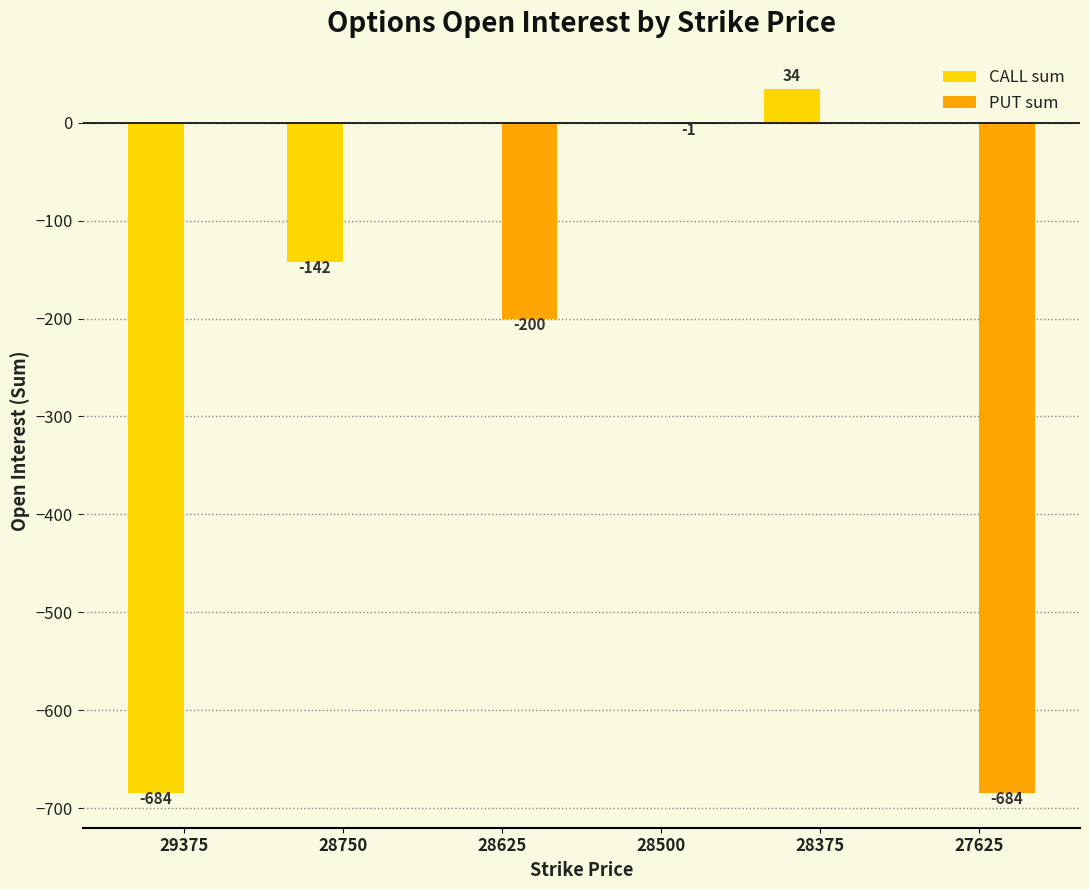

What is the sum of the CALL sum values at 28750 and 29375?

-826